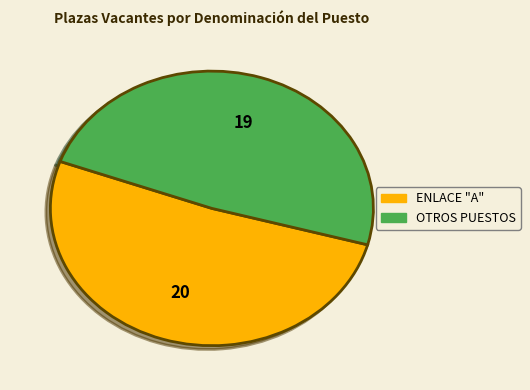

Is there a majority slice in this chart?

Yes